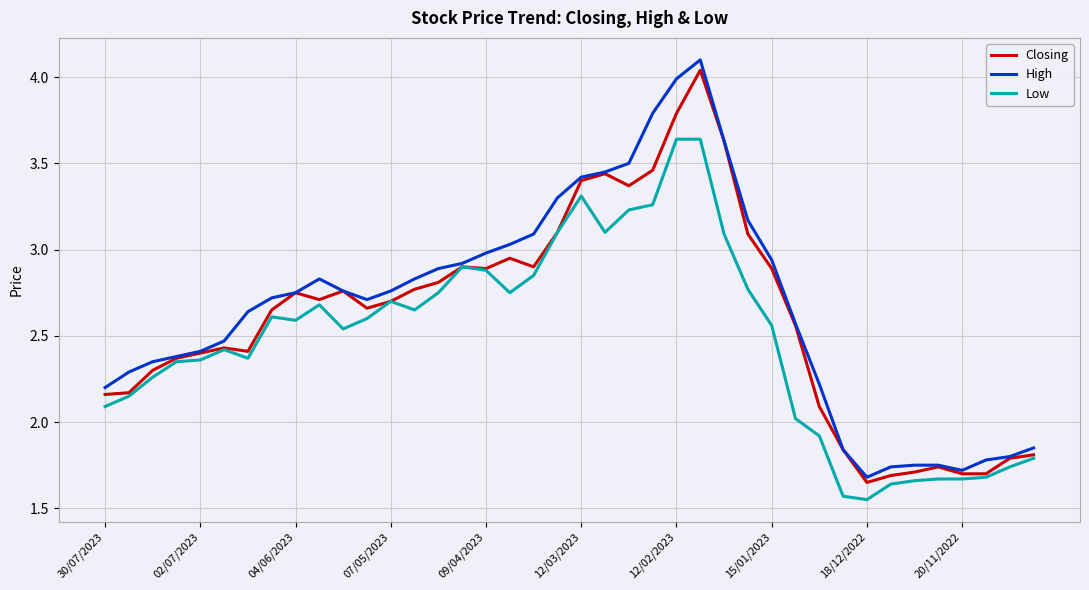

What is the maximum value shown in the chart?

4.1